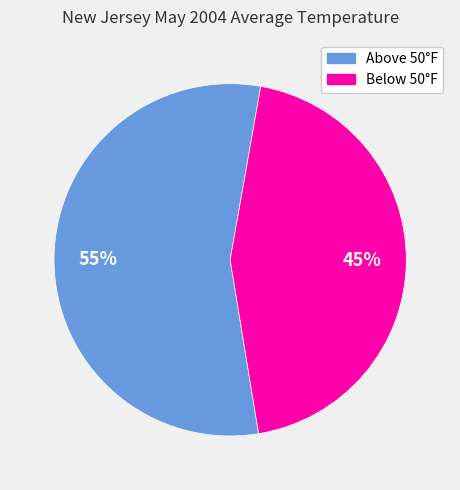

Is there any slice that represents more than half of the pie?

Yes